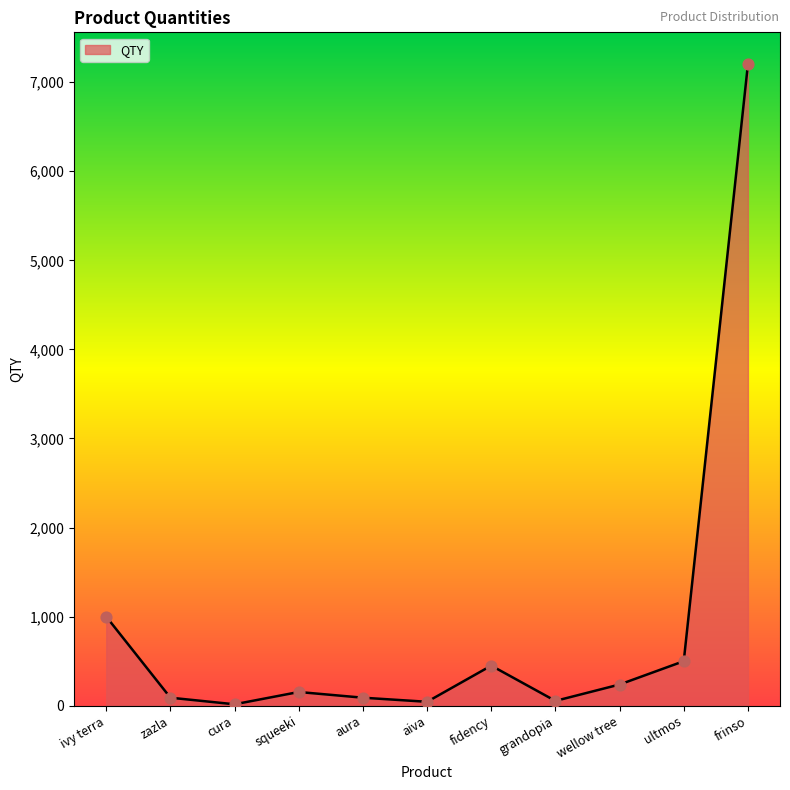

What is the change in value from ivy terra to grandopia?

-946